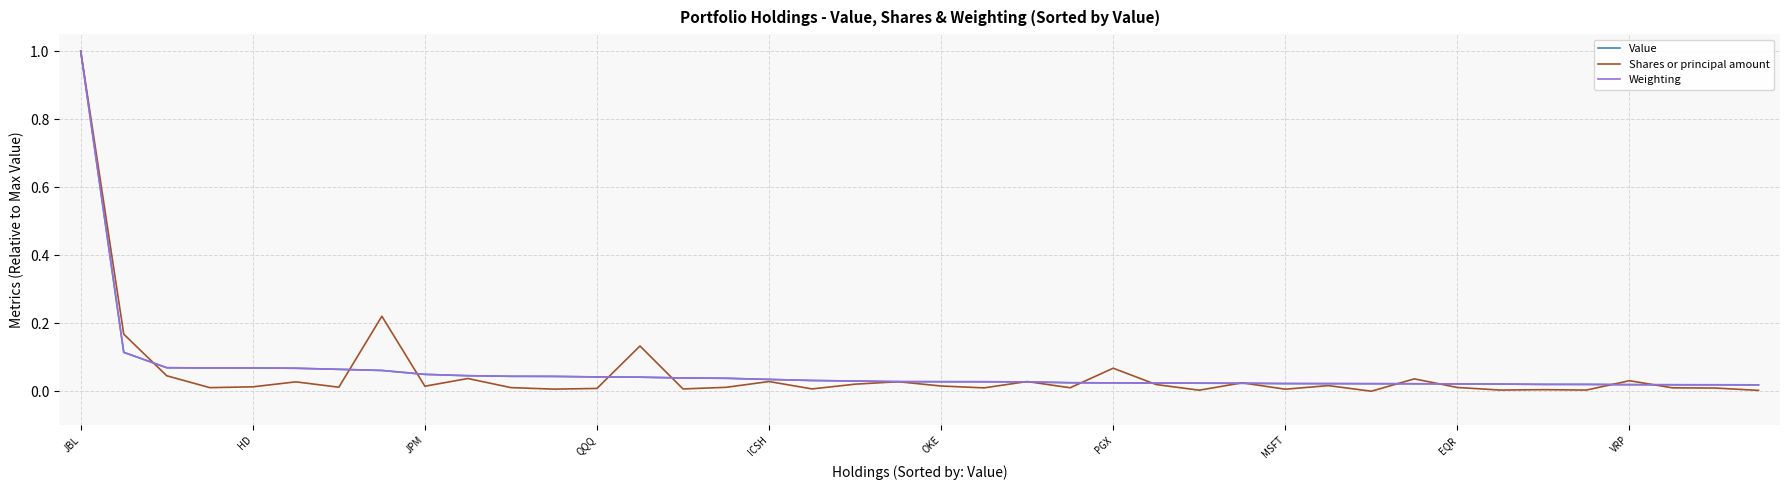

What is the greatest value displayed?

1.0